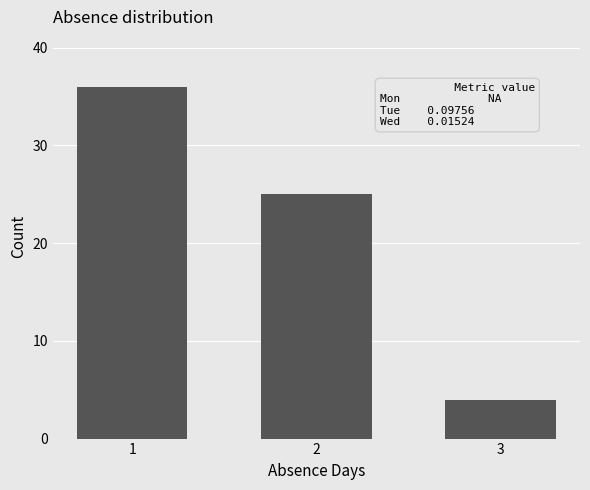

Reading right to left, transcribe all the data shown in this chart.

4	25	36